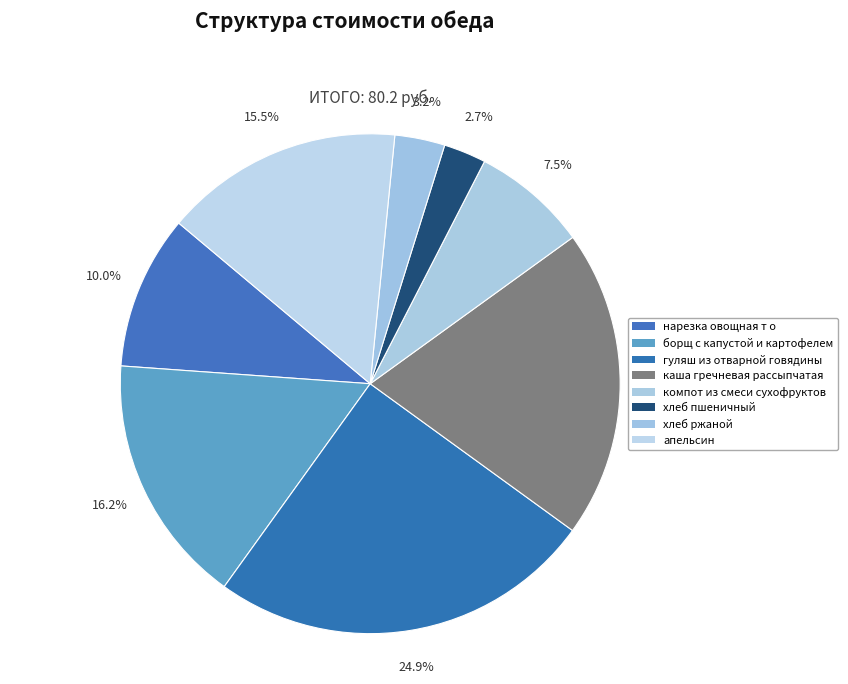

Count the number of slices in the pie.

8